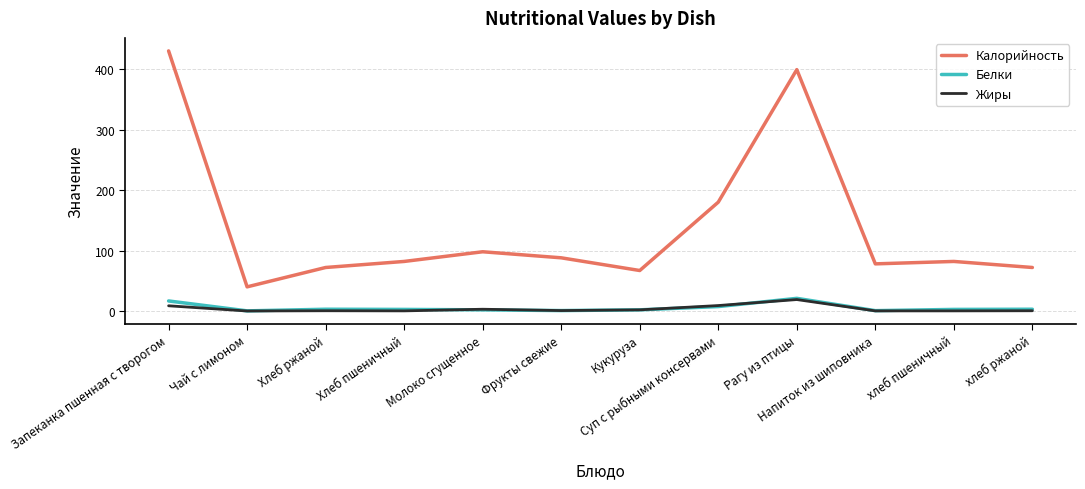

The Калорийность series shows 131.8 at Хлеб пшеничный. True or false?

False